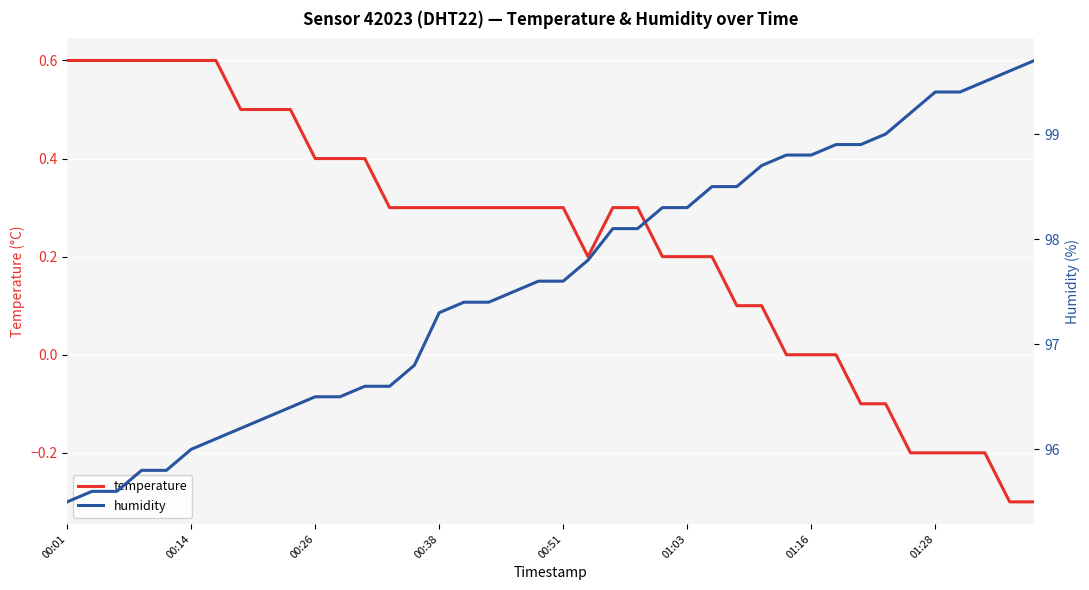

How many lines are shown in the chart?

2